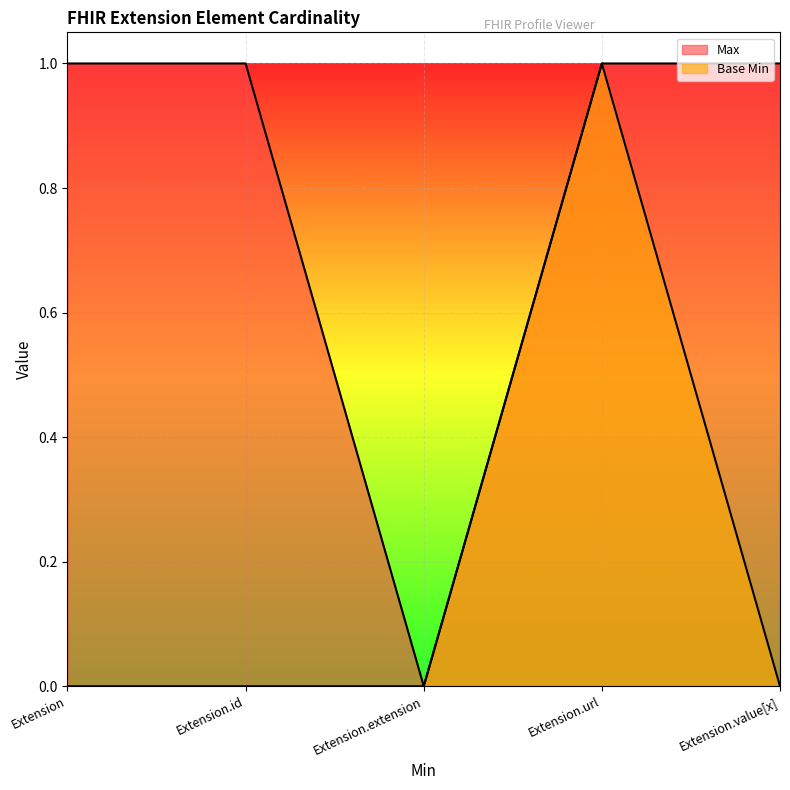

What position from the right is Extension.id?

4